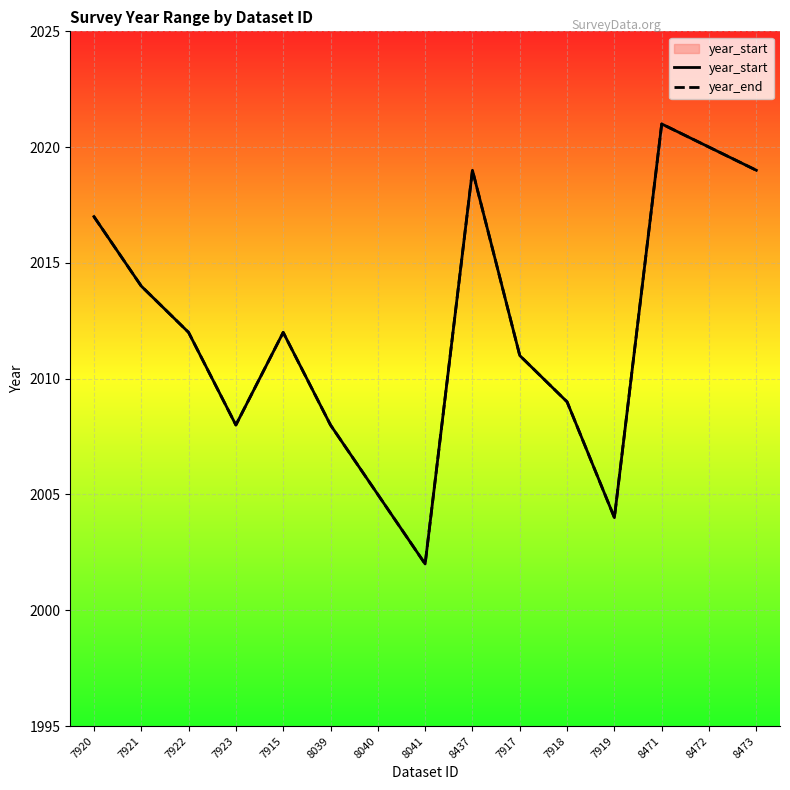

How many interior local valleys does the year_end series have?

3